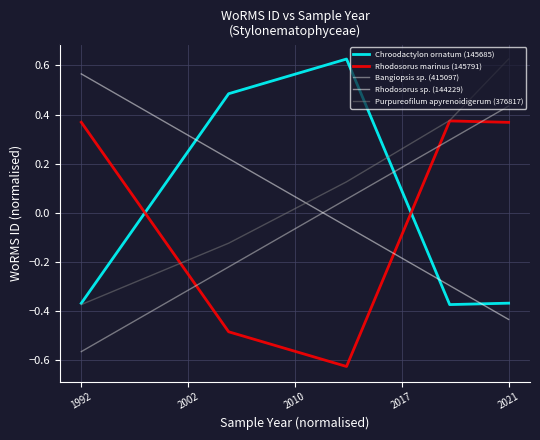

True or false: Rhodosorus sp. (144229) and Rhodosorus marinus (145791) cross at least once.

True